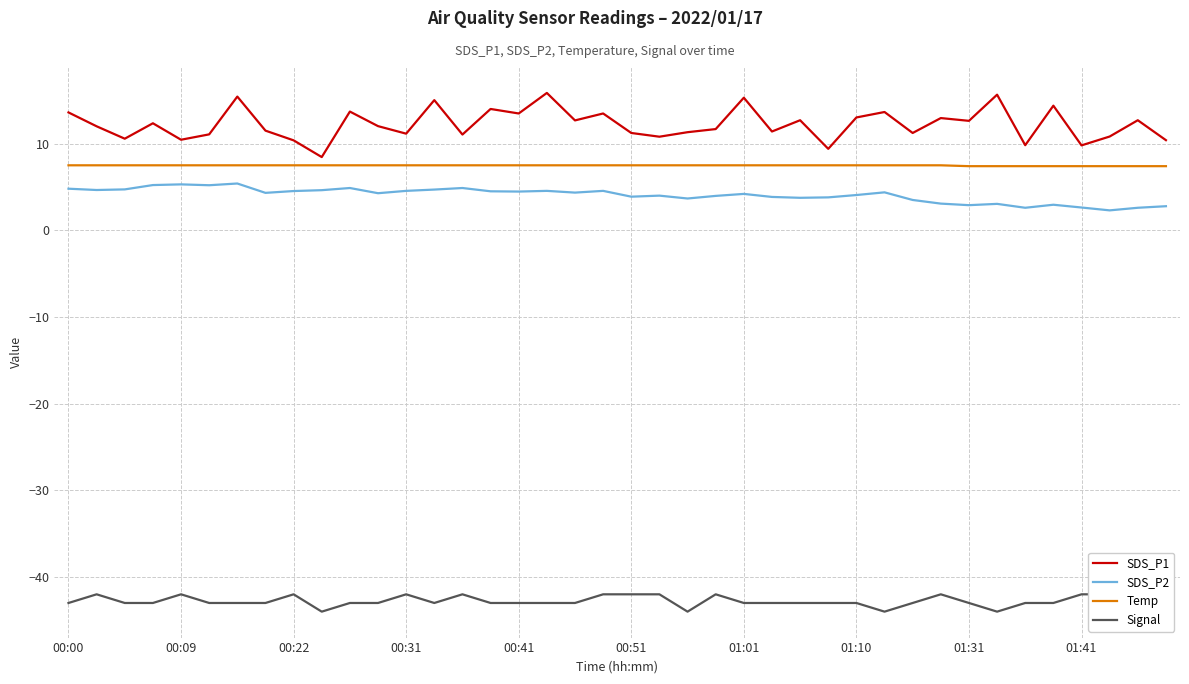

What is the difference between the SDS_P1 values at 35 and 18?

1.7